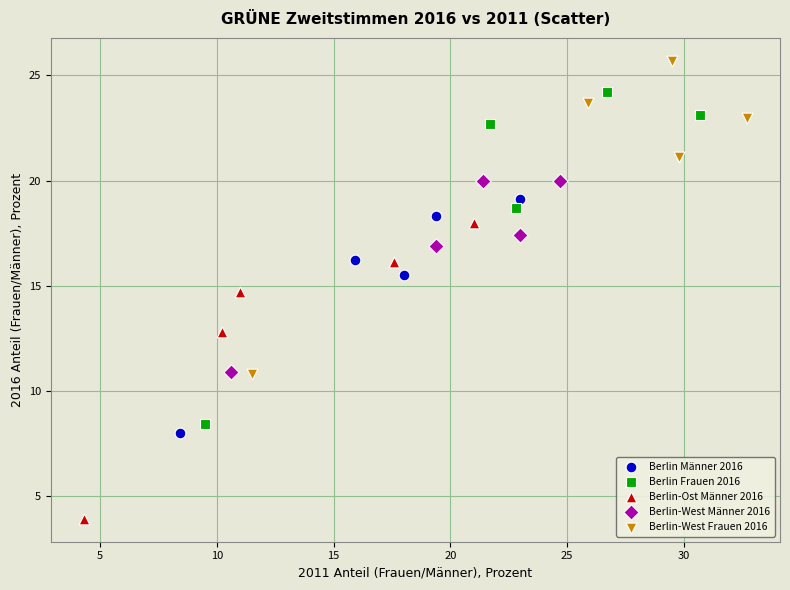

Which series reaches the maximum Y coordinate?

Berlin-West Frauen 2016